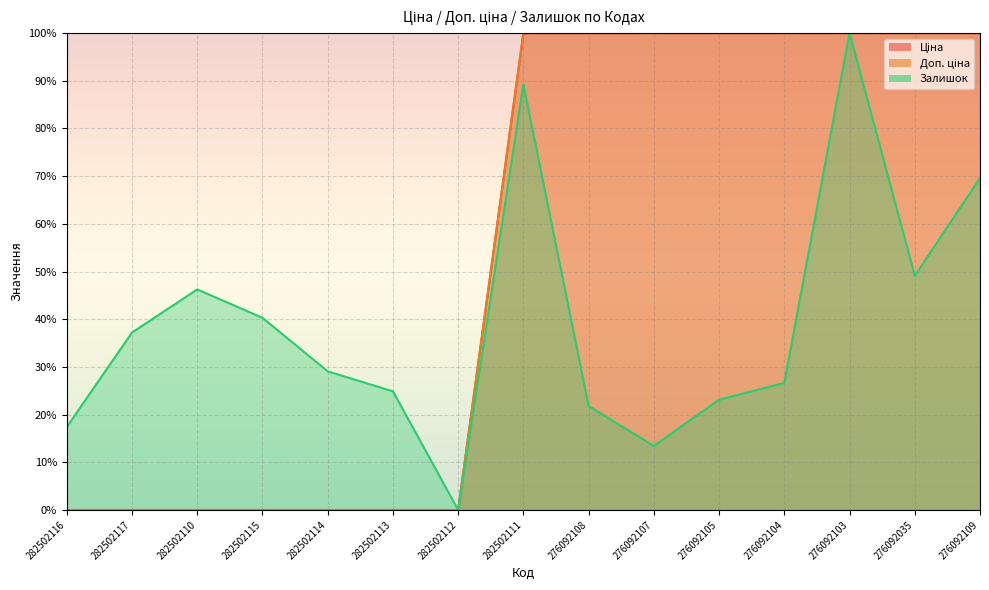

Where is the first local minimum for Залишок?

282502112